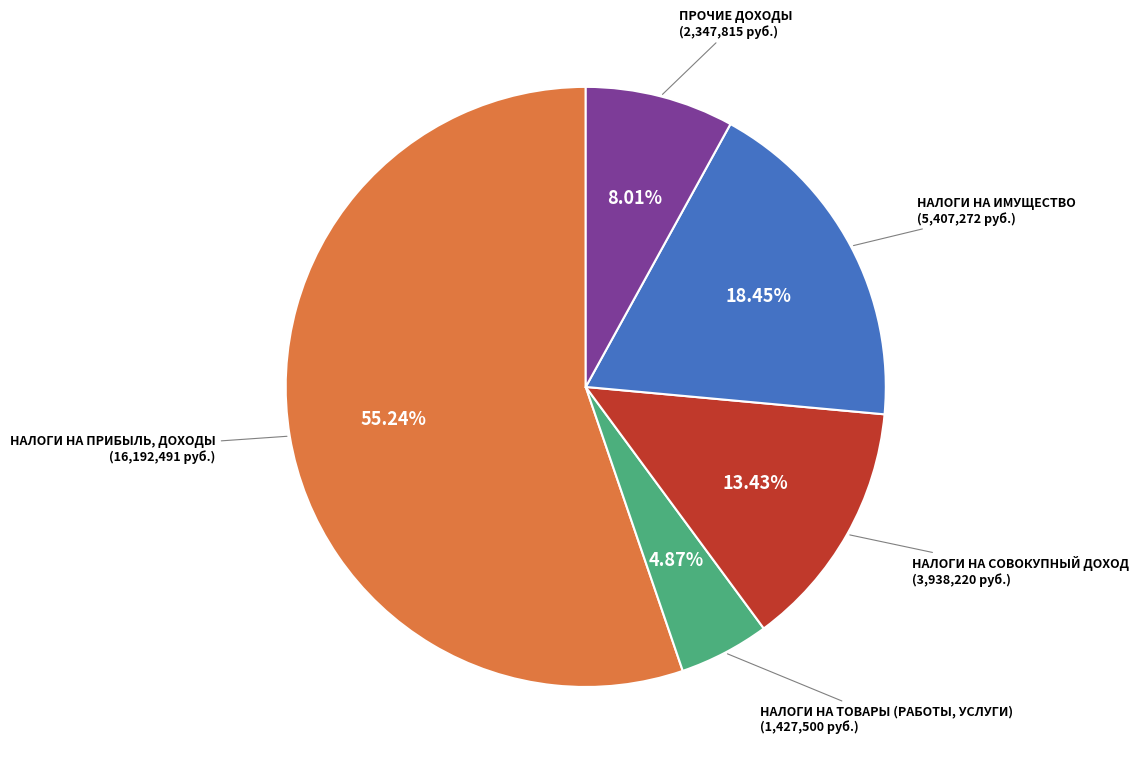

Is there any slice that represents more than half of the pie?

Yes